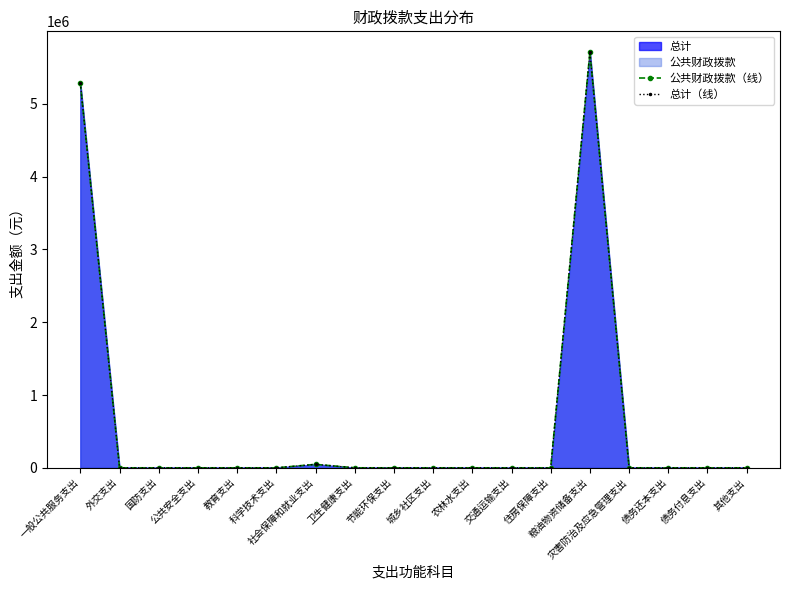

At how many categories does at least one series exceed 2289622?

2